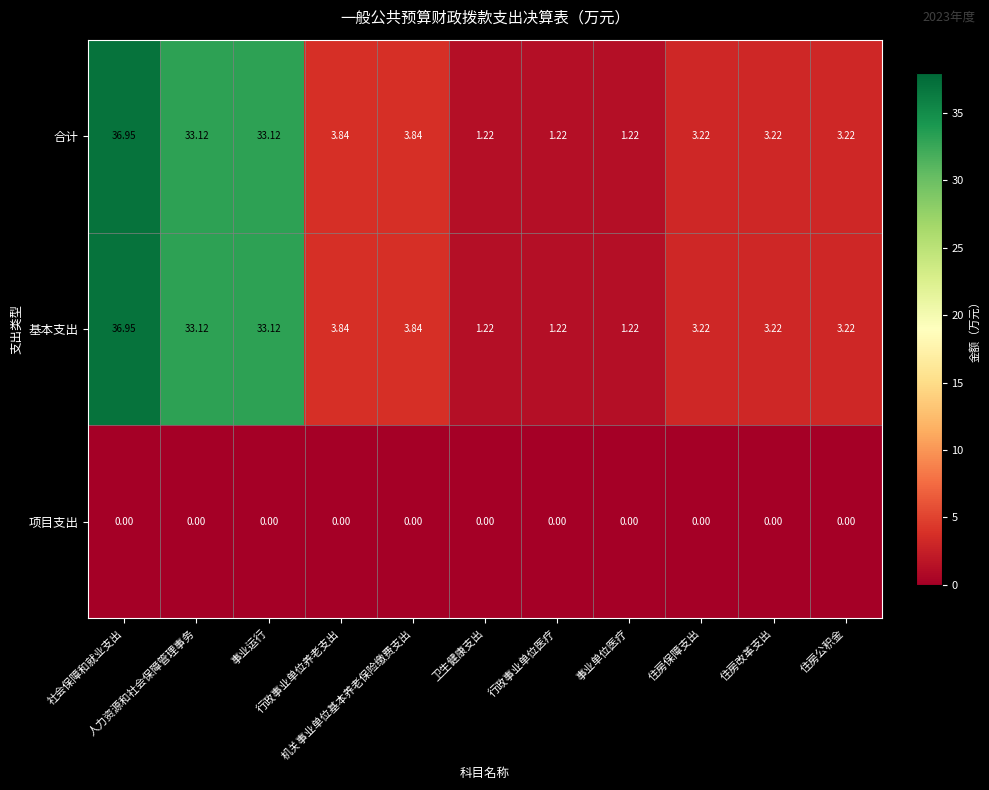

How many distinct data groups are displayed?

3